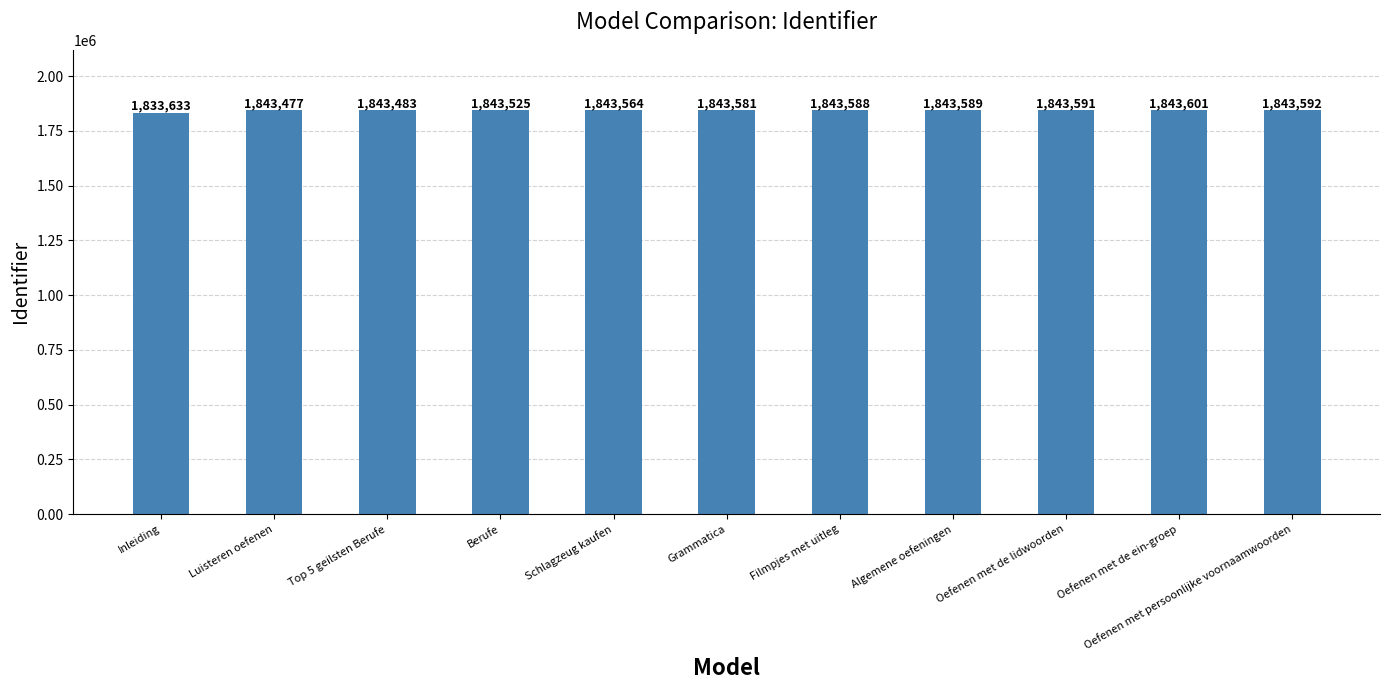

Are the bars grouped side by side (vs. stacked)?

No